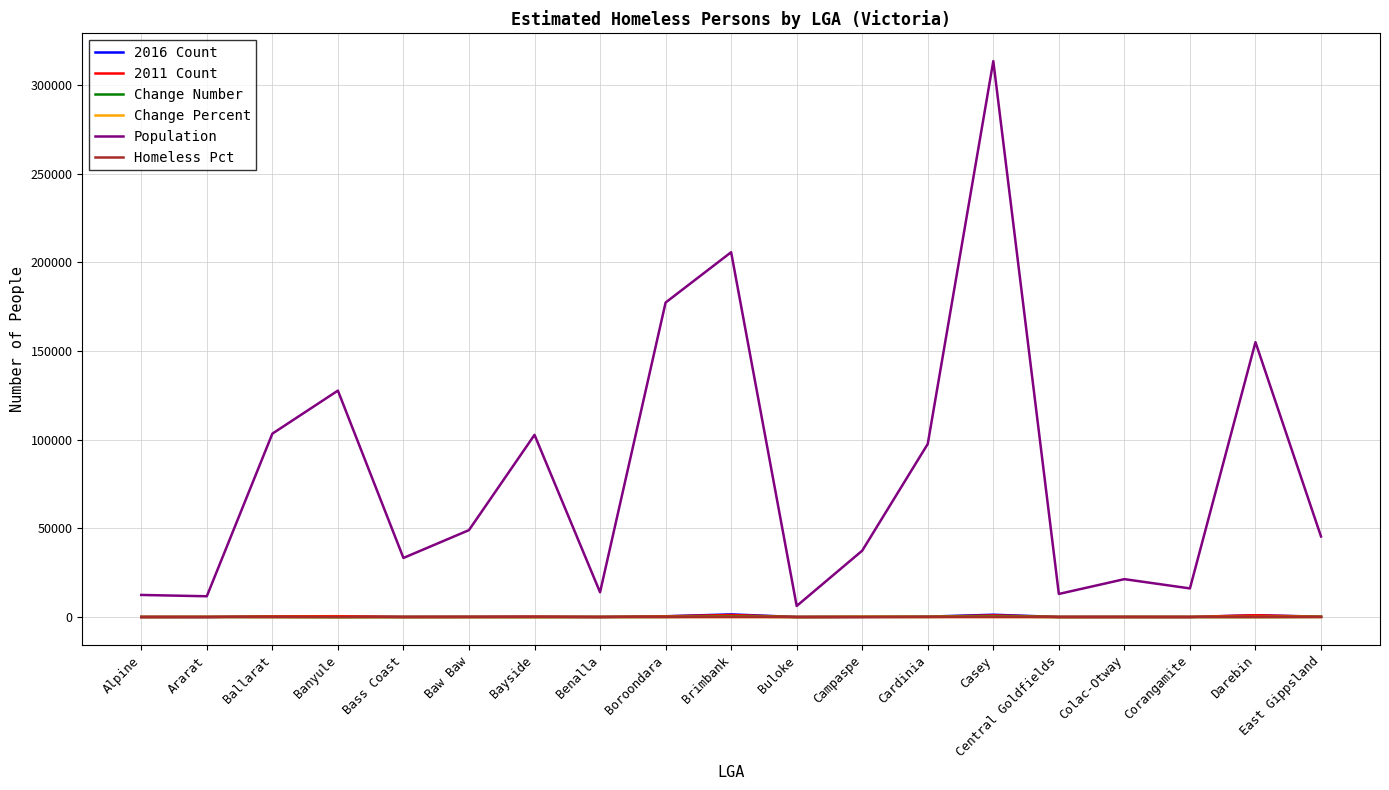

At which category is the sum across all series the highest?

Casey